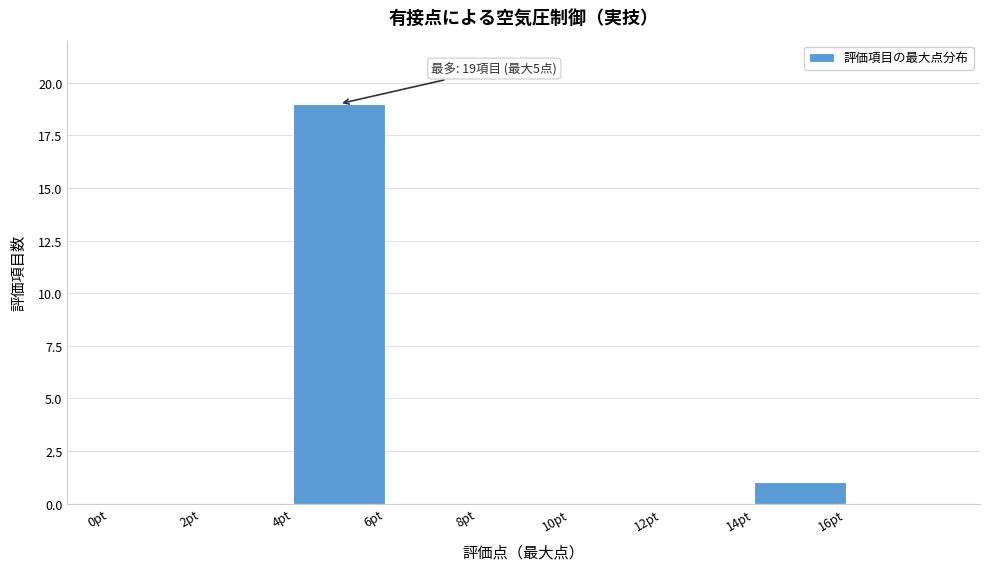

Over which range of the x-axis is the bar tallest?

4 to 6